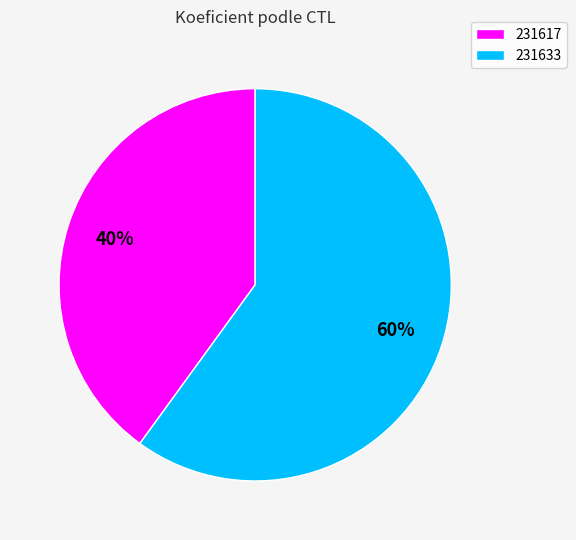

True or false: 231633 accounts for 60% of the total.

True